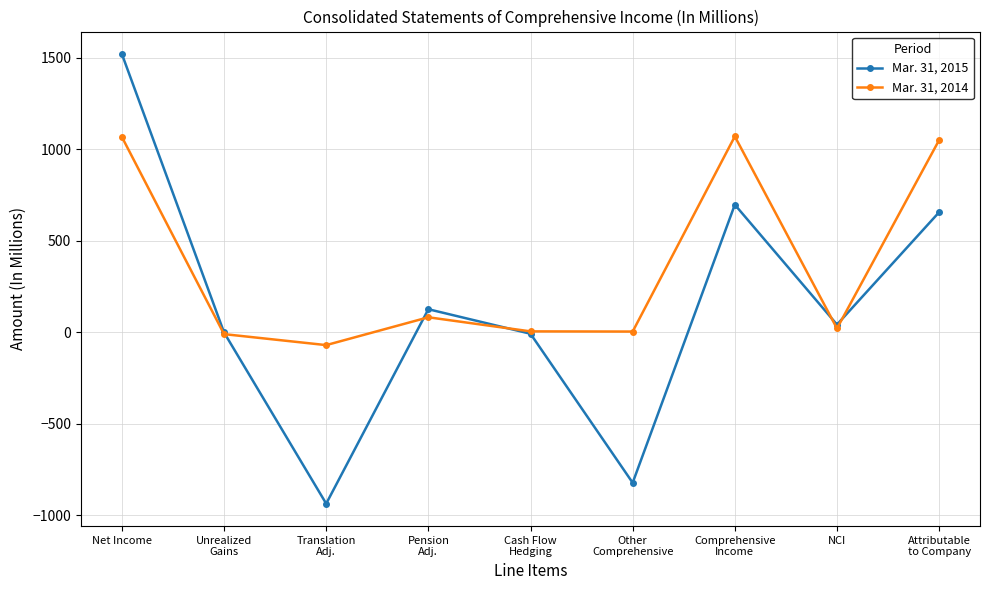

Which series has the widest spread of values?

Mar. 31, 2015